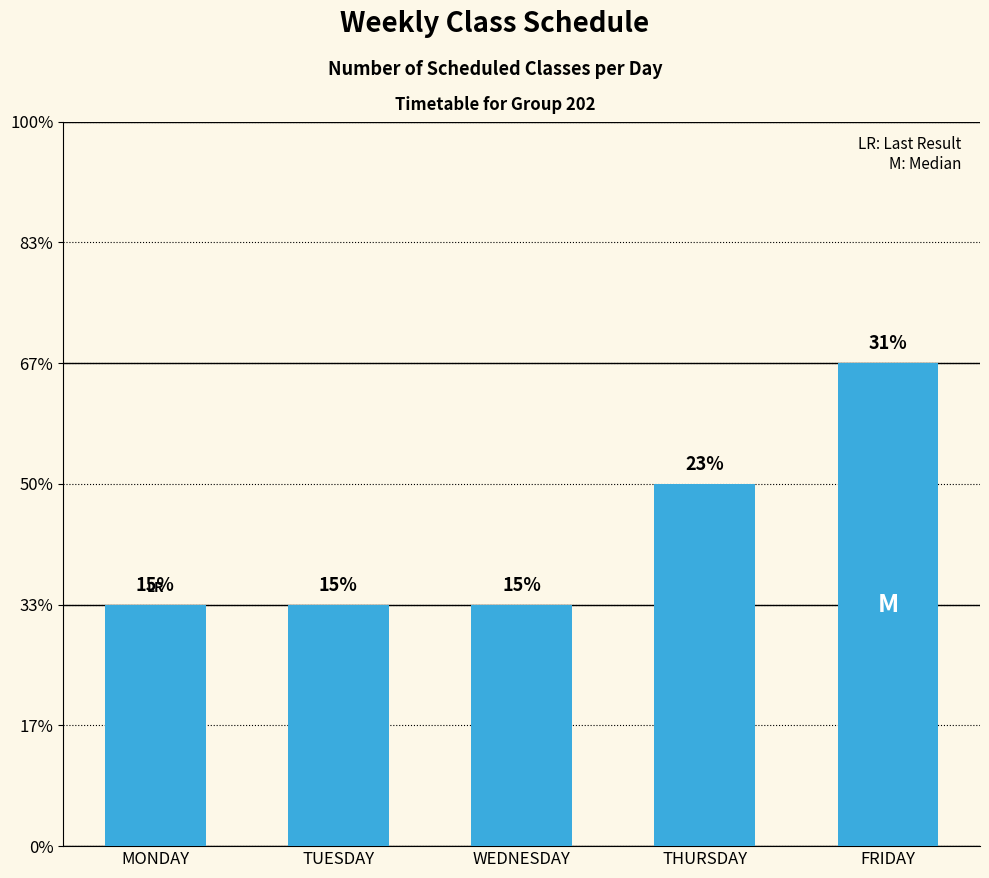

What is the label of the 4th bar from the left?

THURSDAY